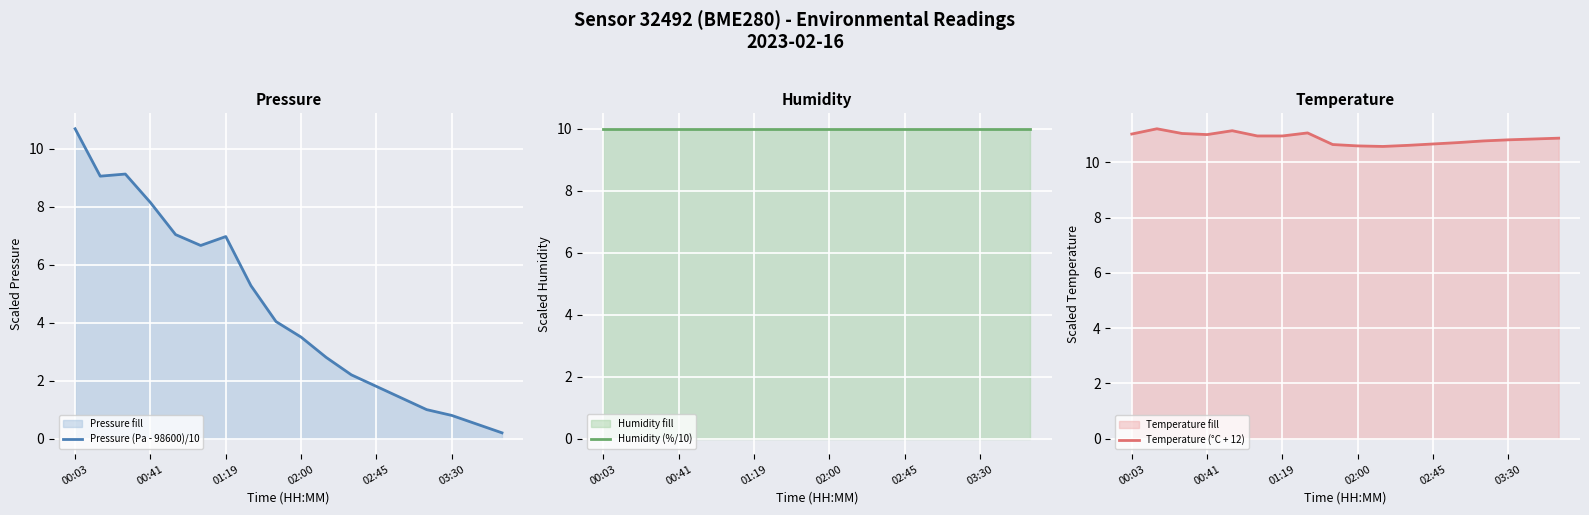

After their last crossing, which series has the higher values: Pressure (Pa - 98600)/10 or Humidity (%/10)?

Humidity (%/10)